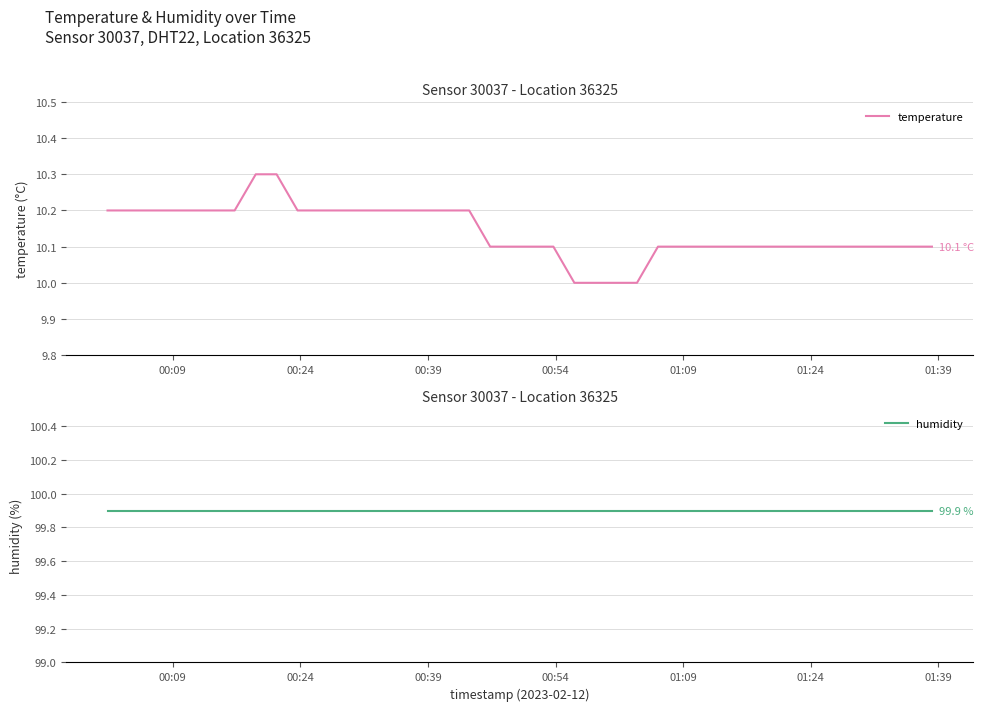

How many data points does each series have?

40